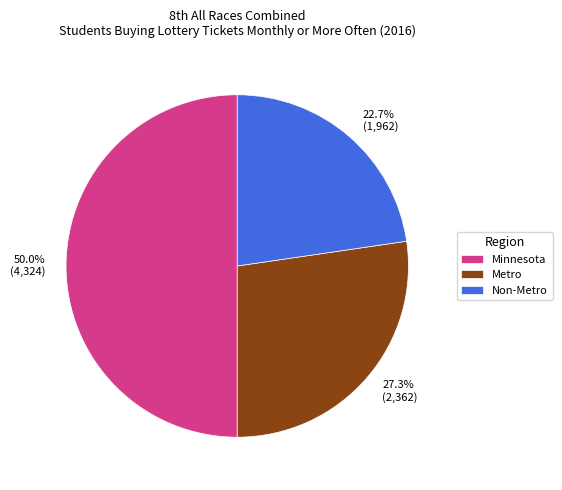

Do Non-Metro and Minnesota together represent more than half of the pie?

Yes